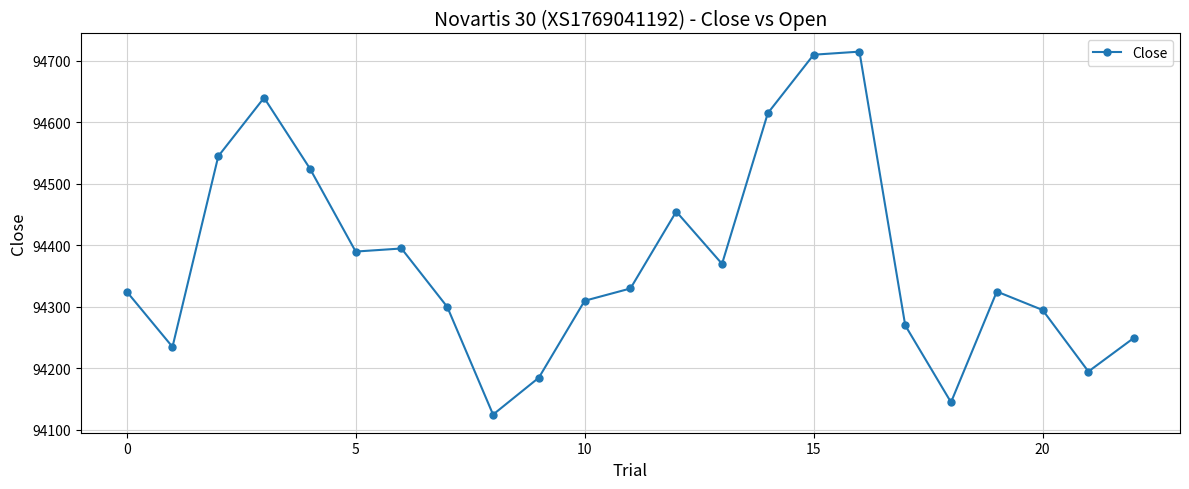

What is the average value?

94376